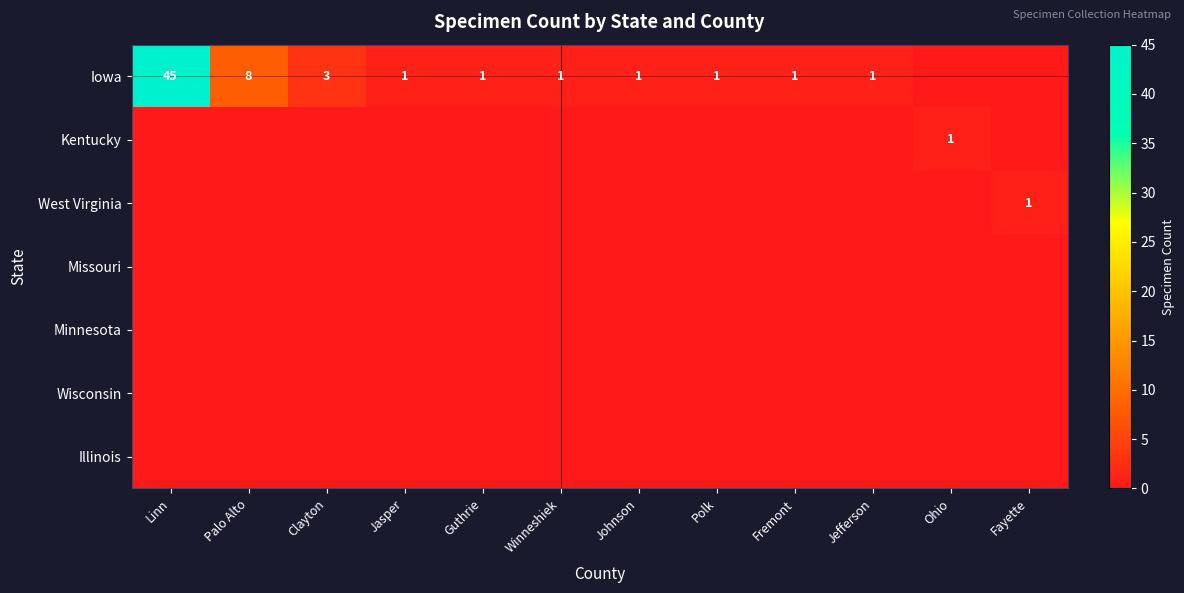

What is the spread (max minus min) of values at Fremont?

1